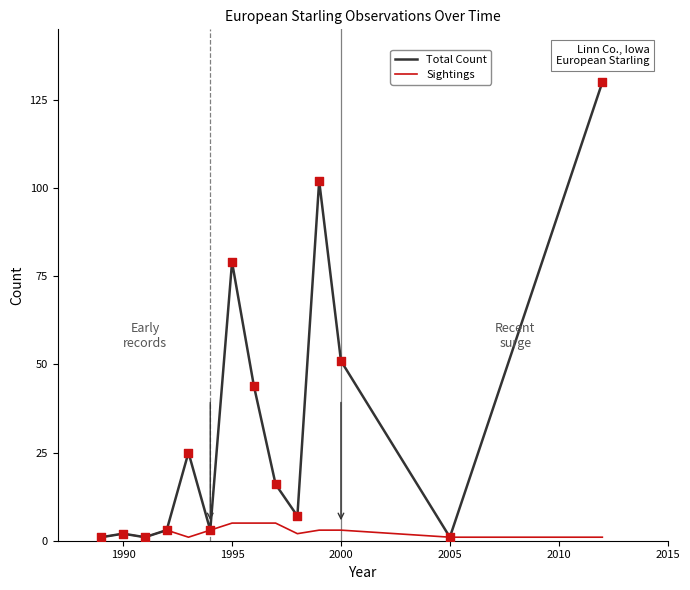

Which series has the largest range (max minus min)?

Total Count